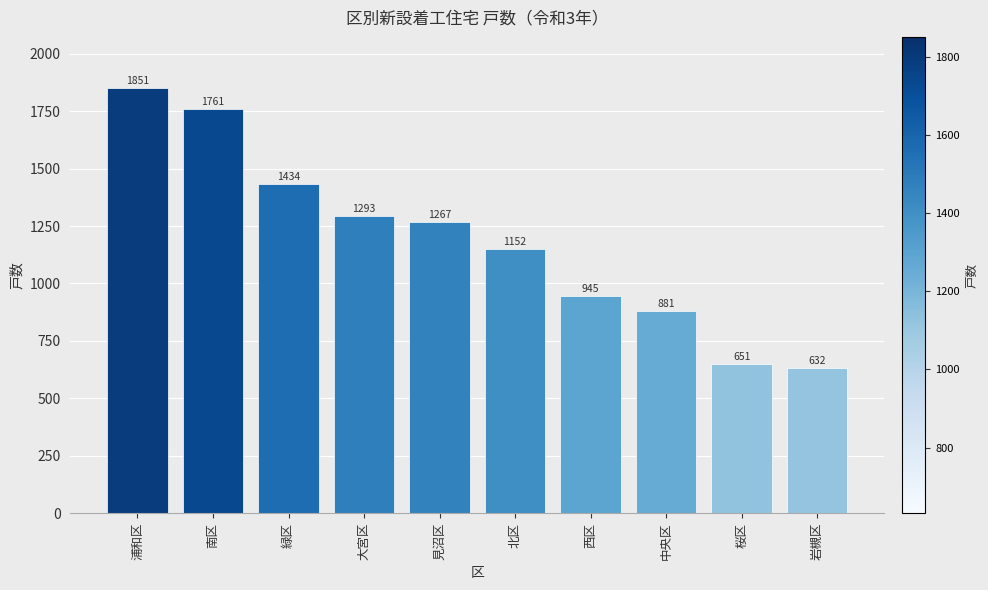

What is the sum of all values?

11867